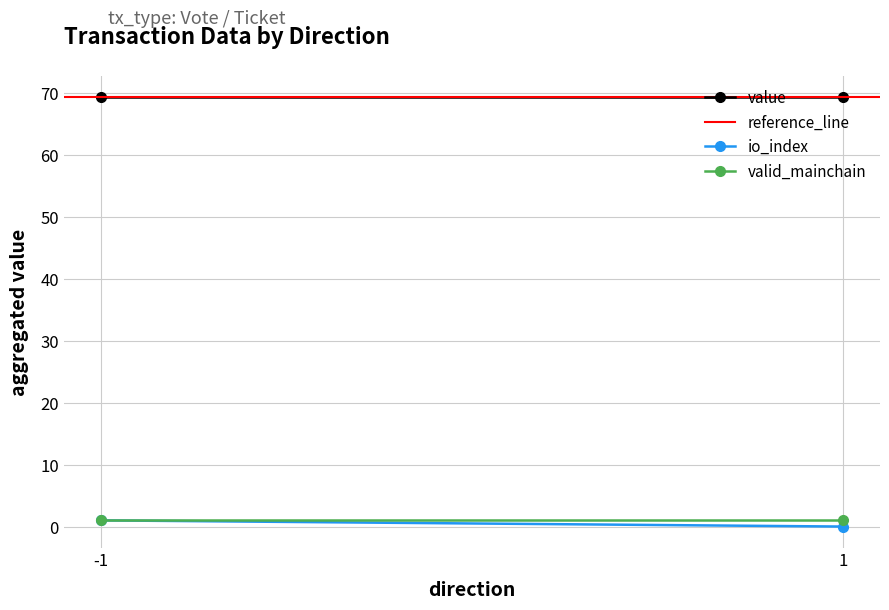

True or false: reference_line has a value of 117.5 at -1.

False